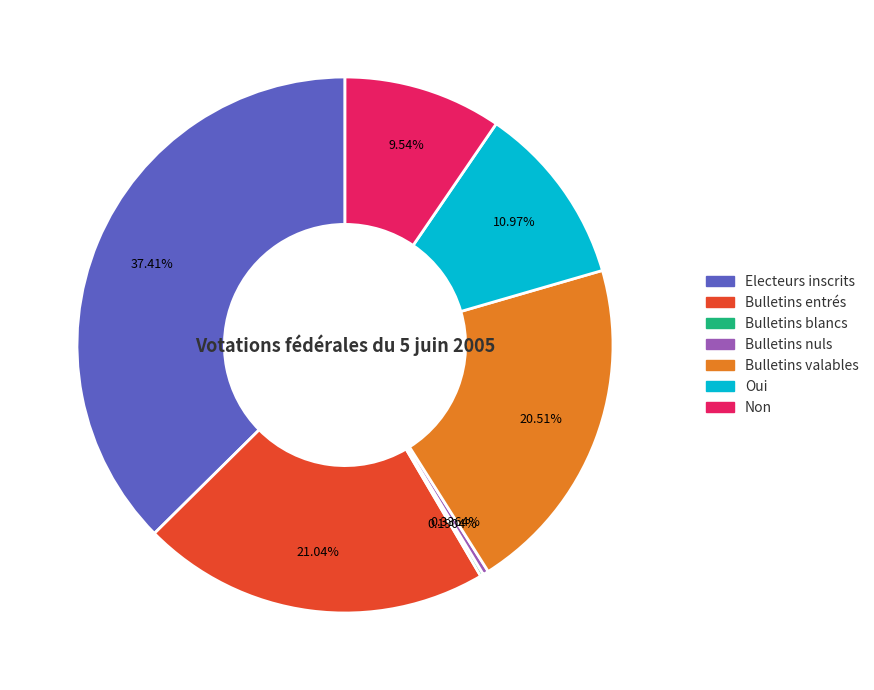

What is the ratio of the value at Electeurs inscrits to the value at Bulletins valables?

1.8